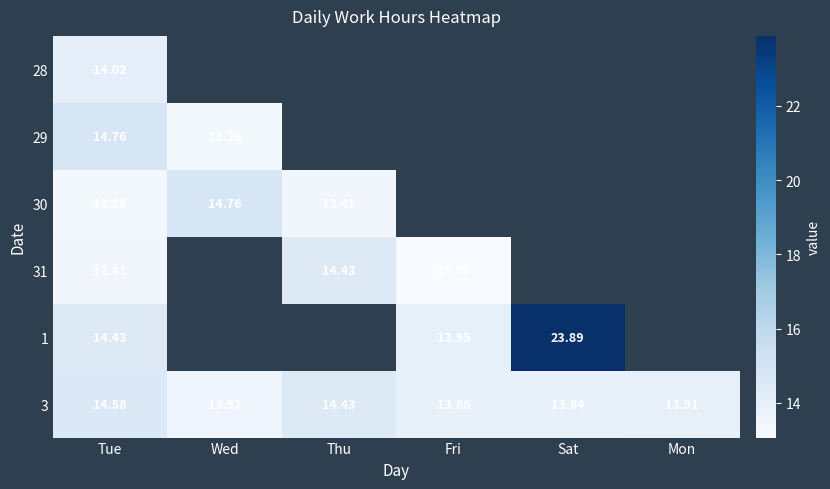

Rank the series by their maximum value, from highest to lowest.

1, 29, 30, 3, 31, 28